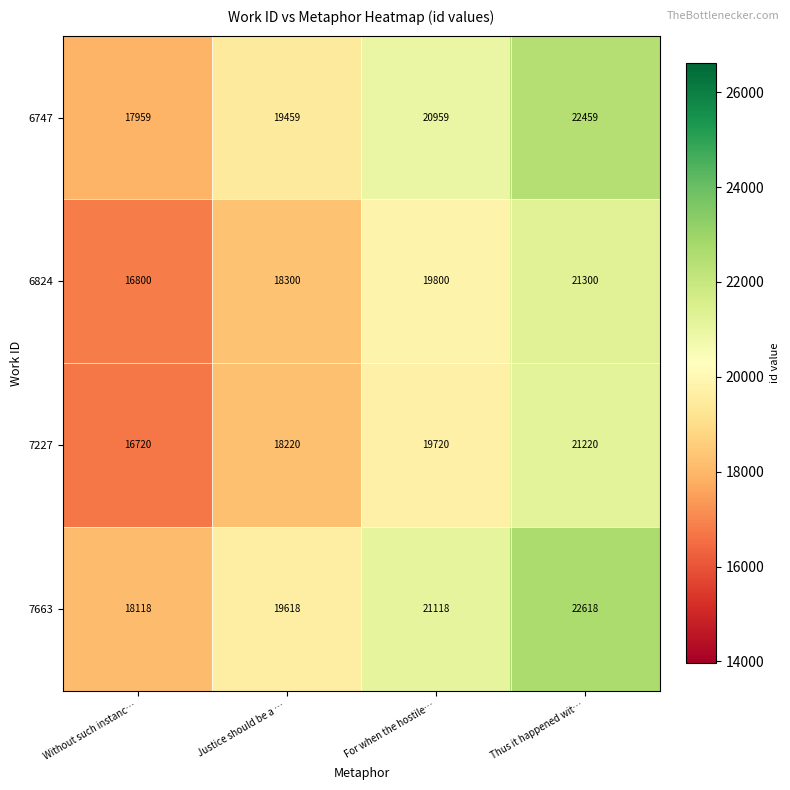

What is the difference between the maximum and minimum values in the 7663 series?

4500